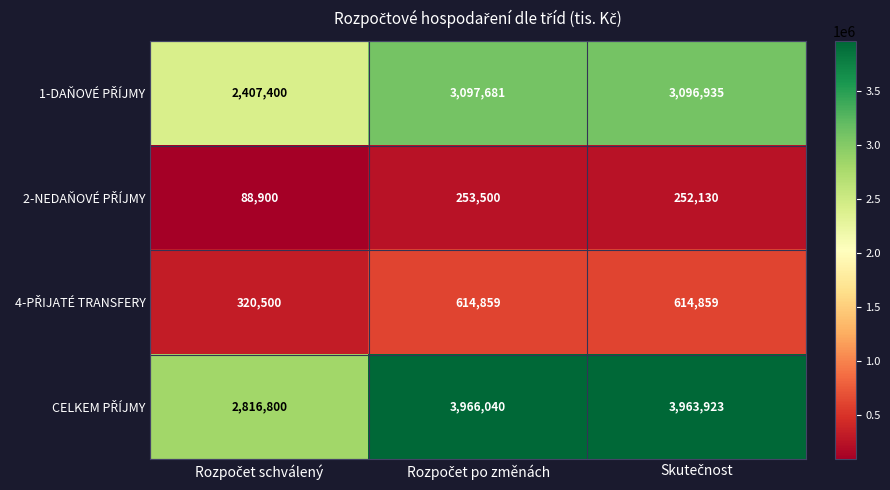

At how many categories does at least one series exceed 1396525?

3